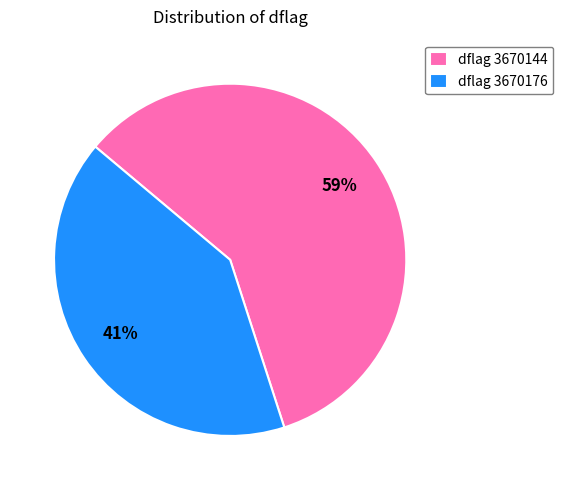

To the nearest percent, what is the combined percentage of dflag 3670144 and dflag 3670176?

100%